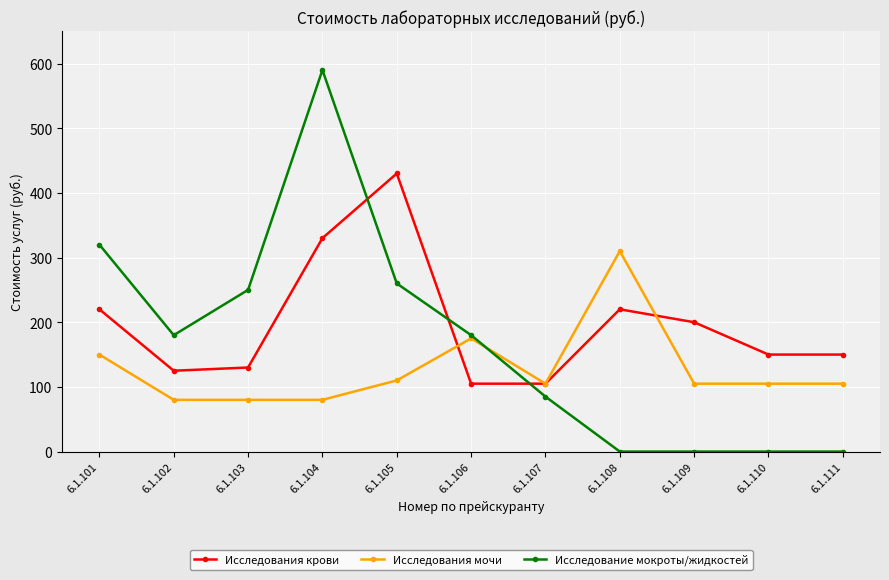

True or false: Исследования мочи has more than 0 points higher than both neighbors.

True